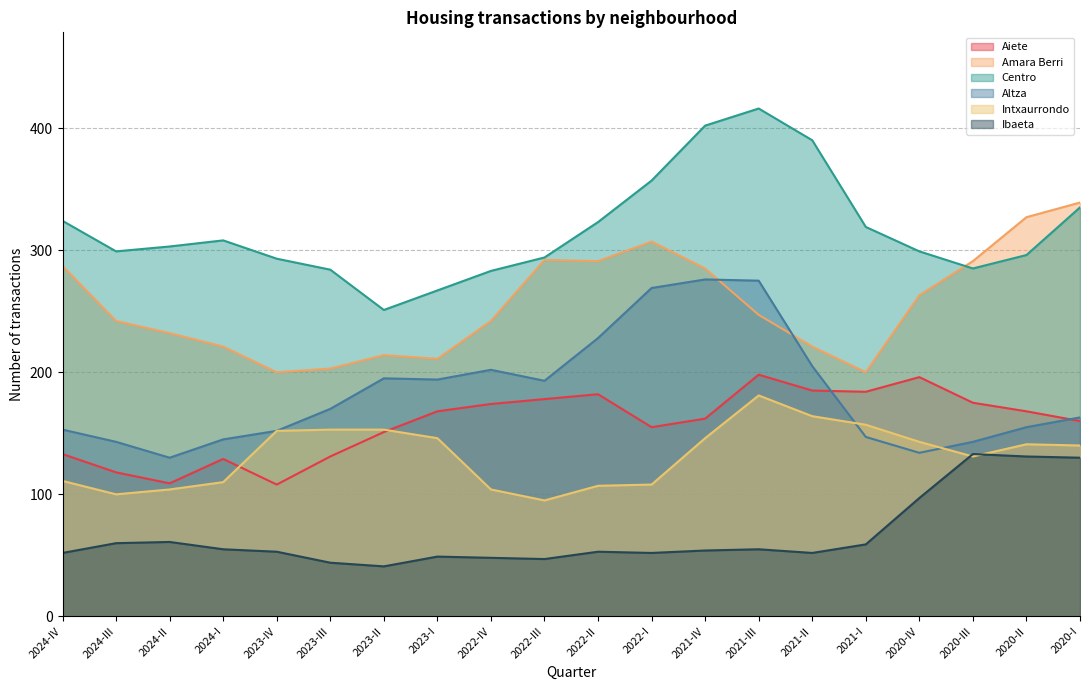

True or false: Aiete and Amara Berri cross at least once.

False